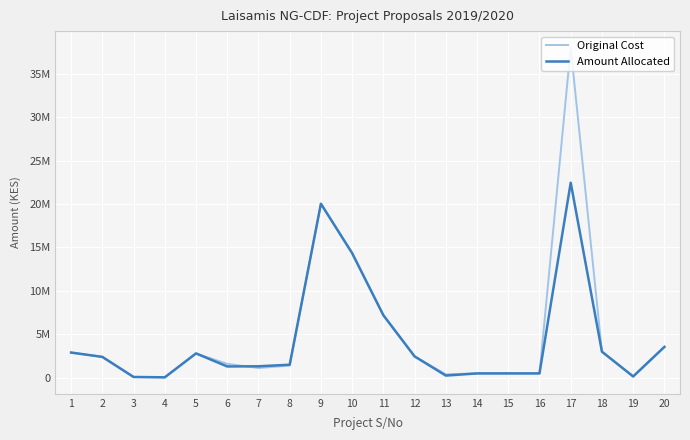

At which label does Original Cost reach its peak?

17